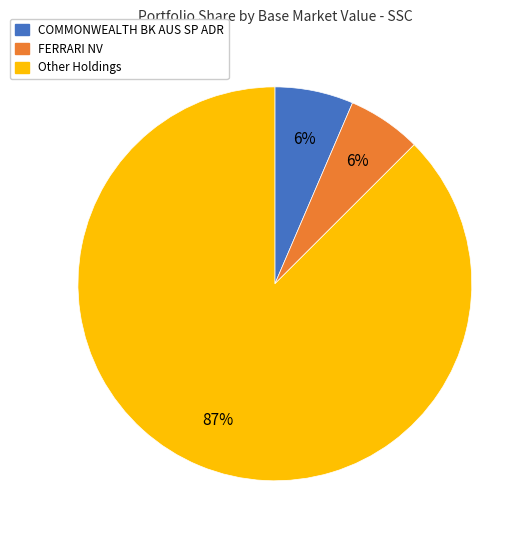

To the nearest percent, what is the average slice percentage?

33%